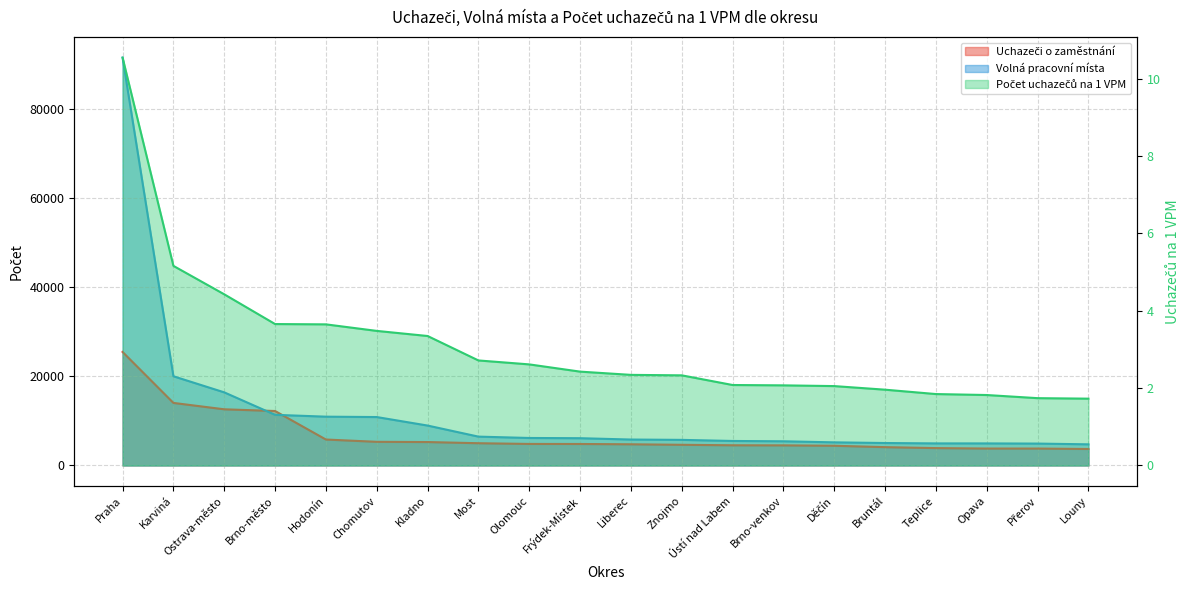

Is it true that Uchazeči o zaměstnání equals 5256.0 at Kladno?

True